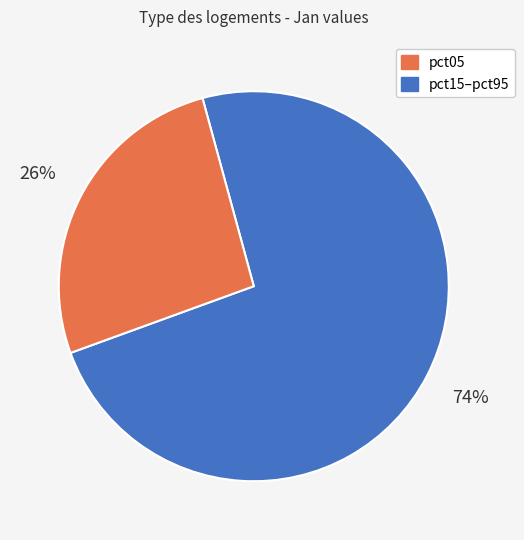

To the nearest percent, what is the average slice percentage?

50%